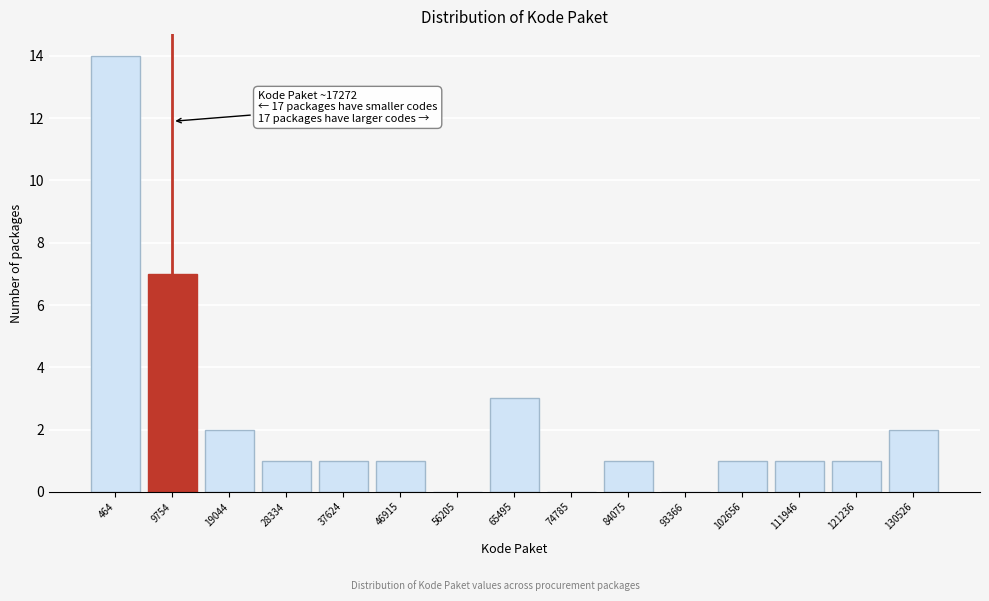

Reading left to right, transcribe all the data shown in this chart.

464=14	9754=7	19044=2	28334=1	37624=1	46915=1	56205=0	65495=3	74785=0	84075=1	93366=0	102656=1	111946=1	121236=1	130526=2